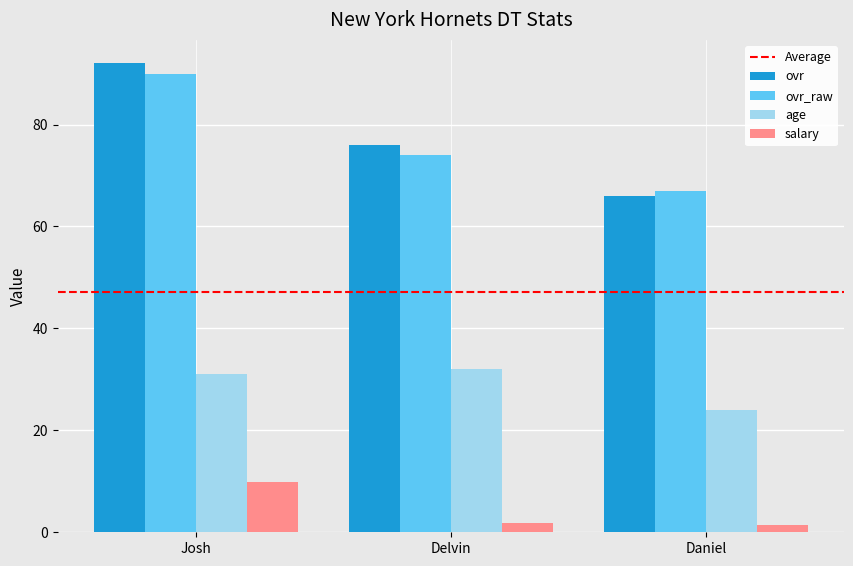

How many values in the ovr_raw series are below 74?

1